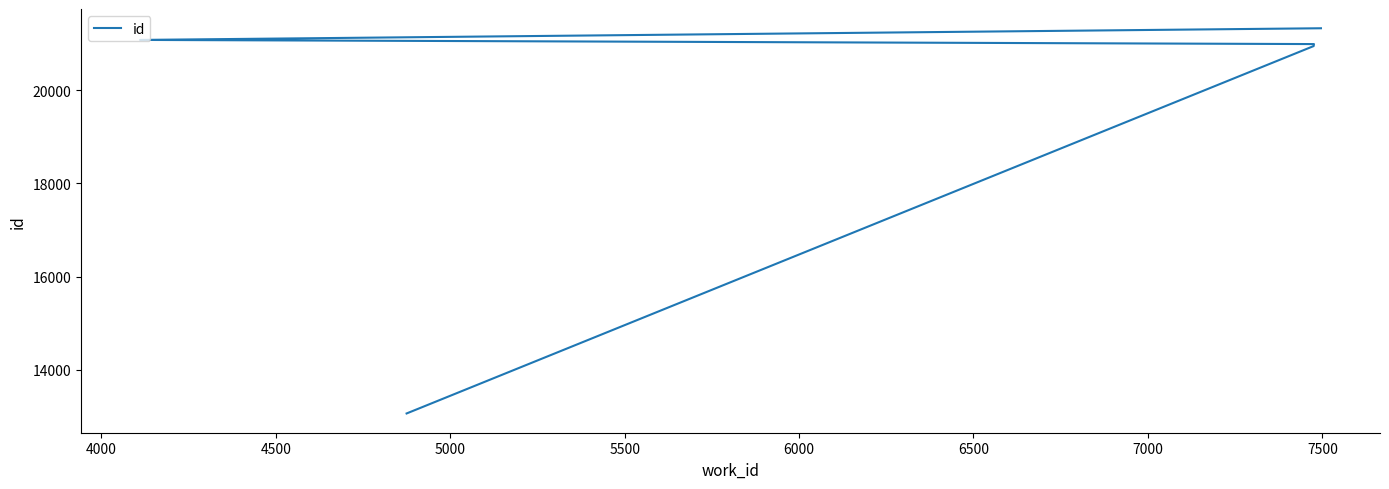

How many lines are shown in the chart?

1